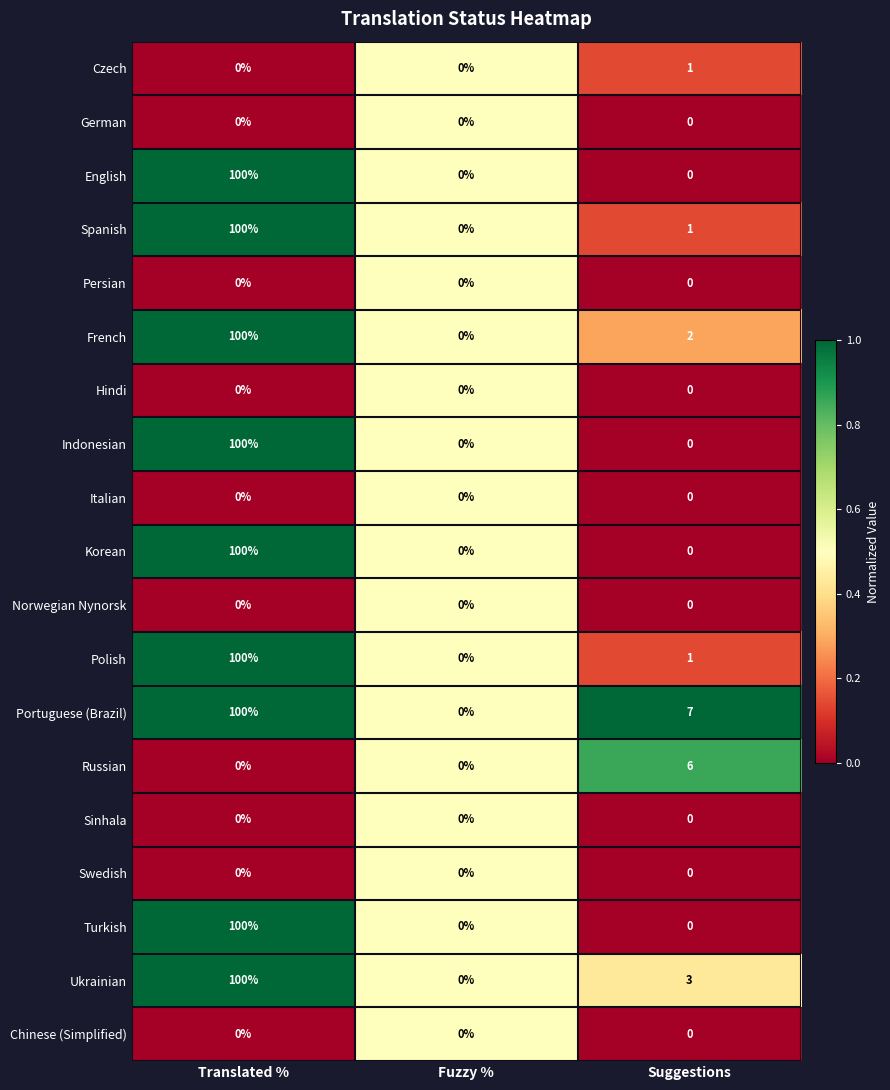

What is the difference between the highest and lowest values at Translated %?

100